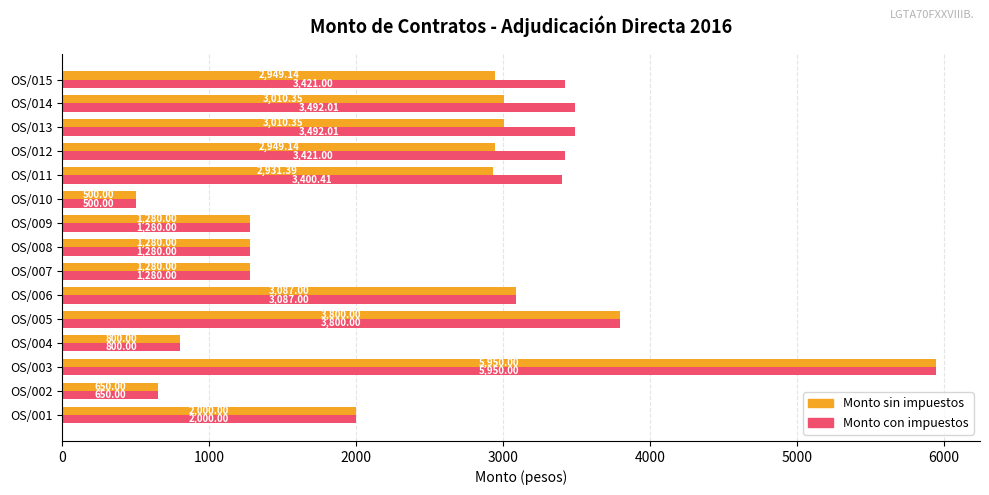

Which series changed the most between OS/004 and OS/011?

Monto con impuestos